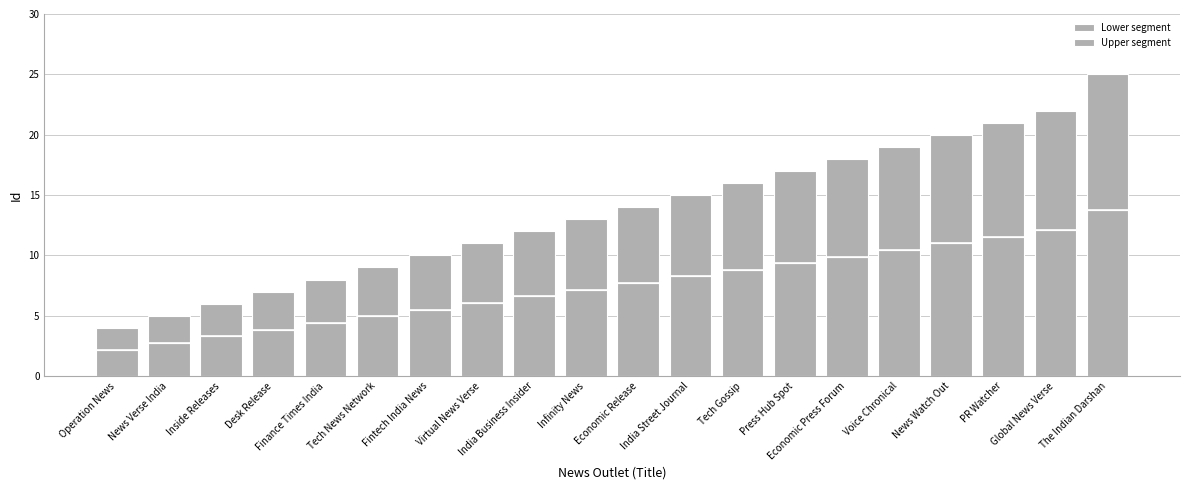

The value of Upper segment at Economic Release is 6.3. True or false?

True